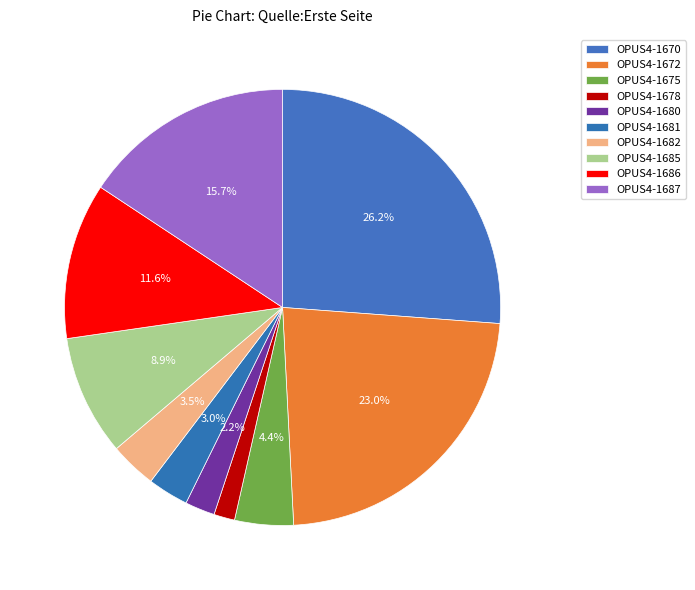

How many segments does this pie chart have?

10